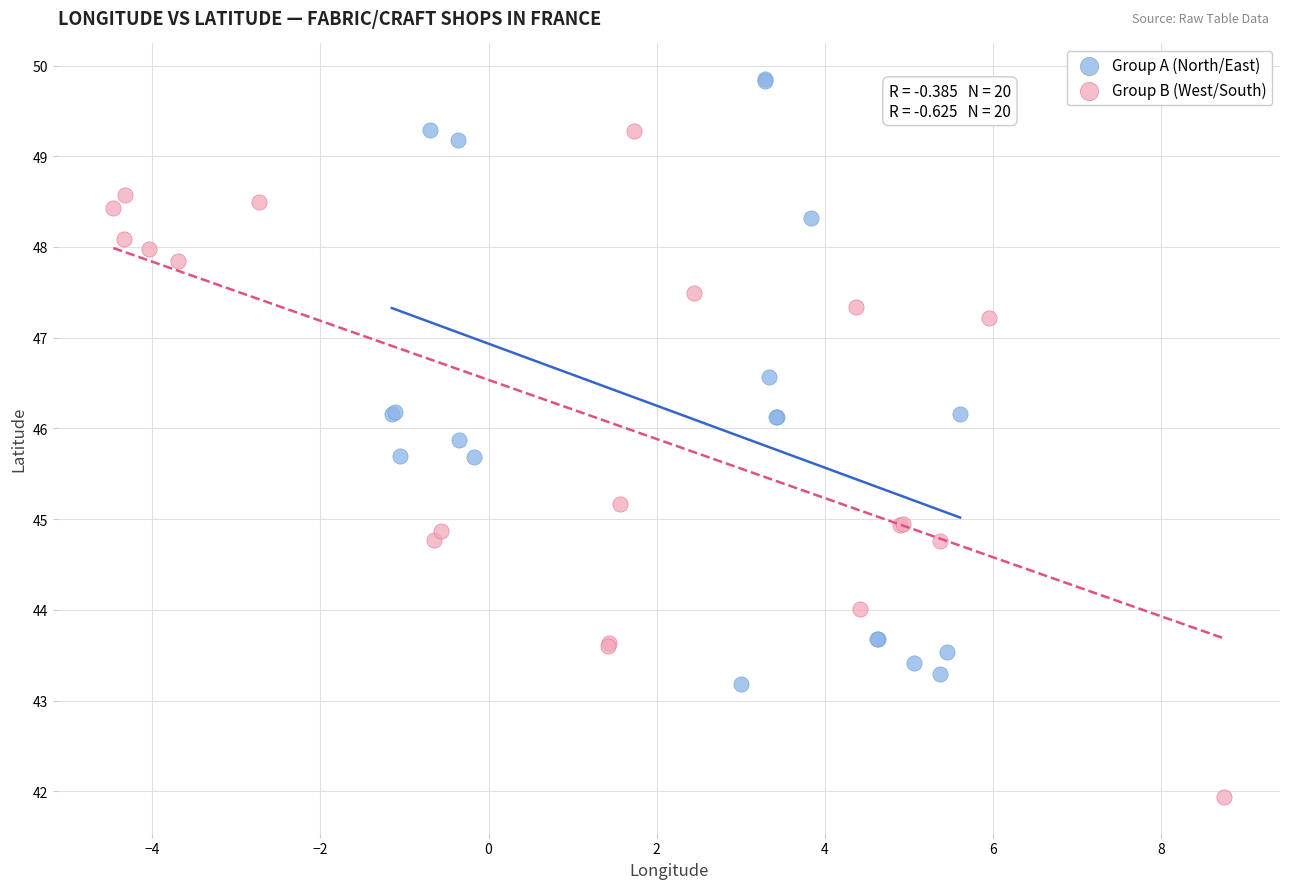

Which series has the largest Y range (max minus min)?

Group B (West/South)